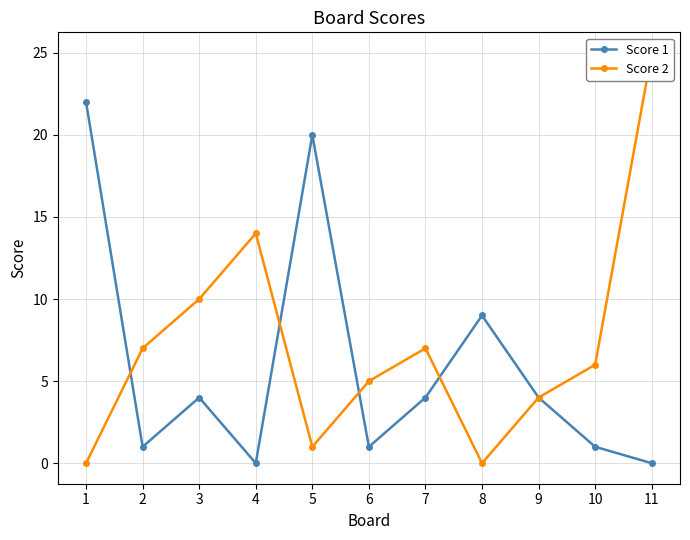

Which category has the highest value across all series?

11